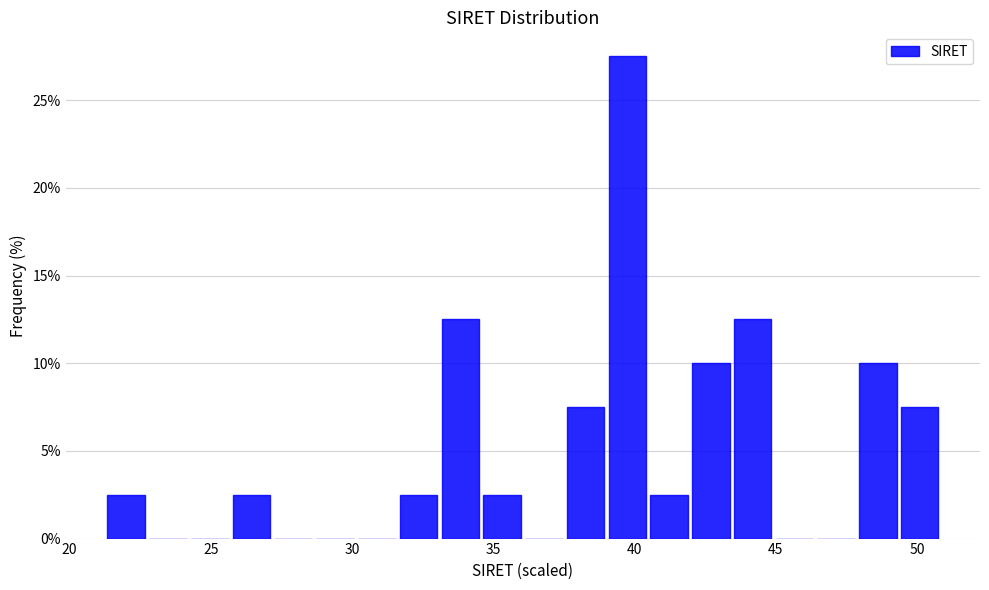

Read against the x-axis, roughly where is the centre of the tallest bar?

39.5